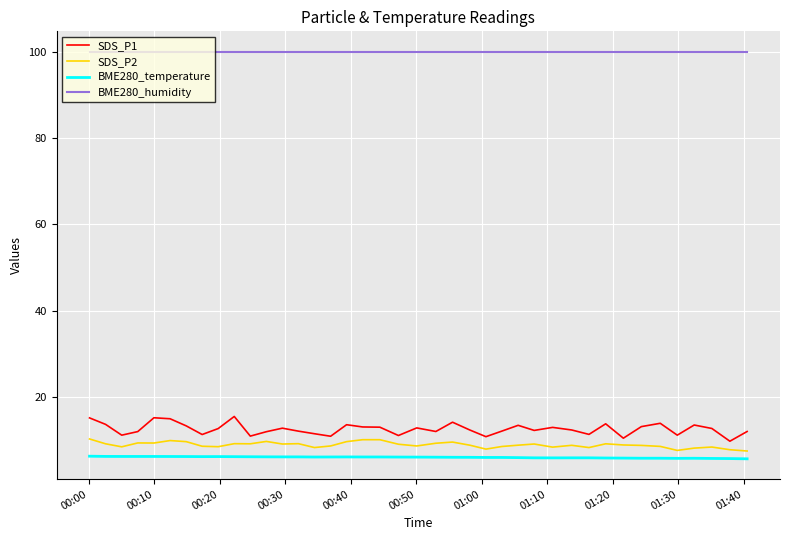

How many lines are shown in the chart?

4